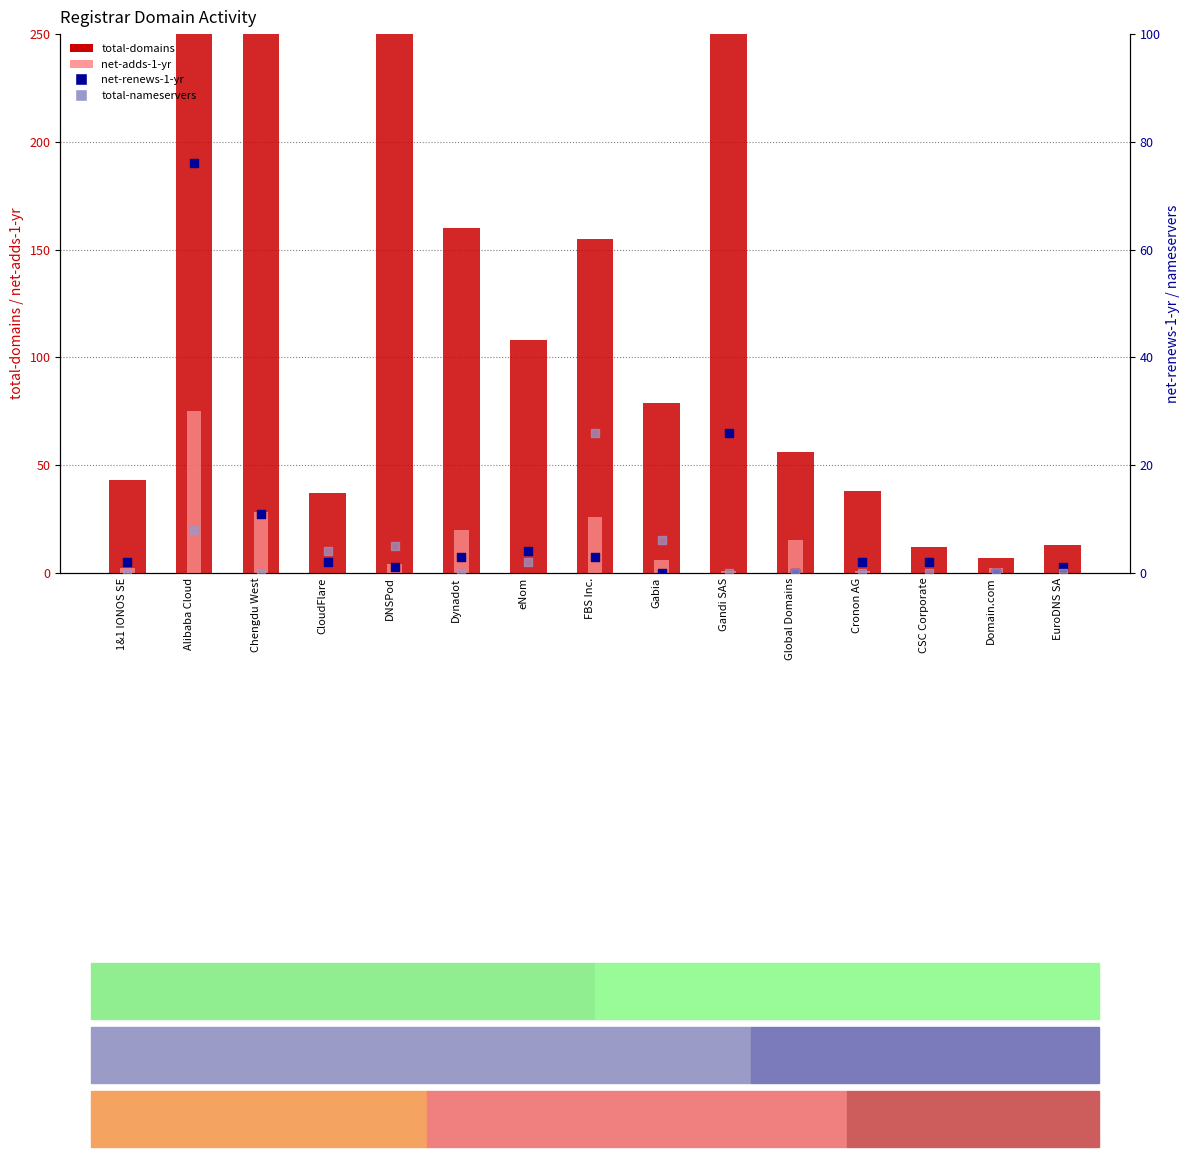

At how many categories does at least one series exceed 1029?

1